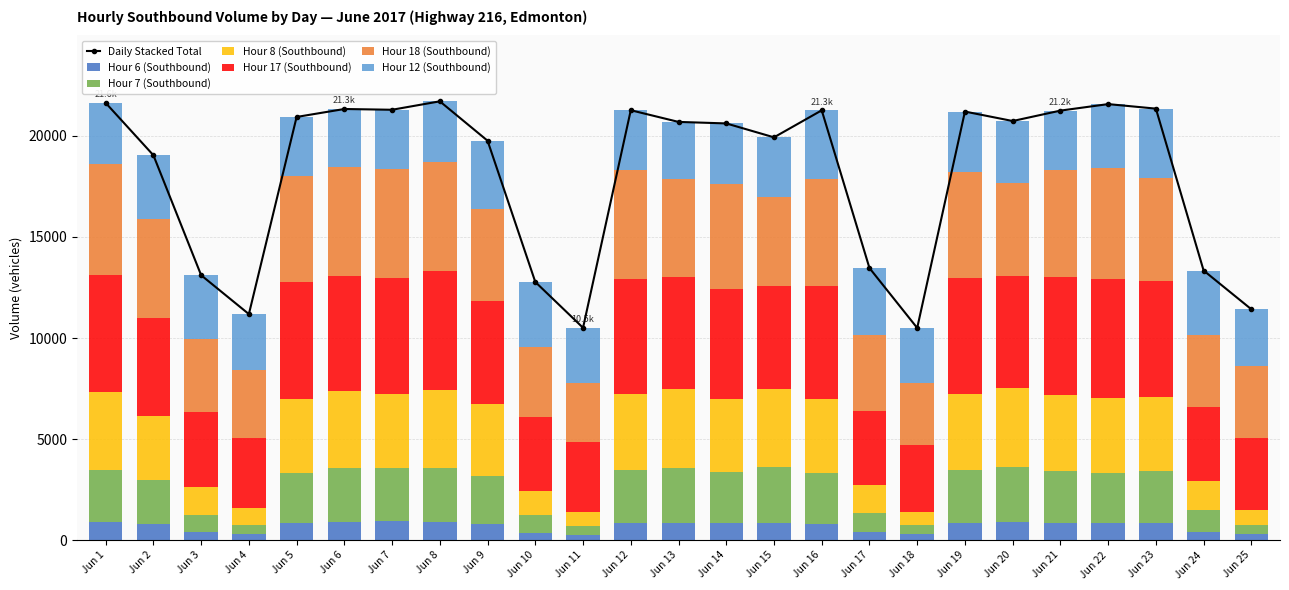

What is the average value of the Hour 6 (Southbound) series?

697